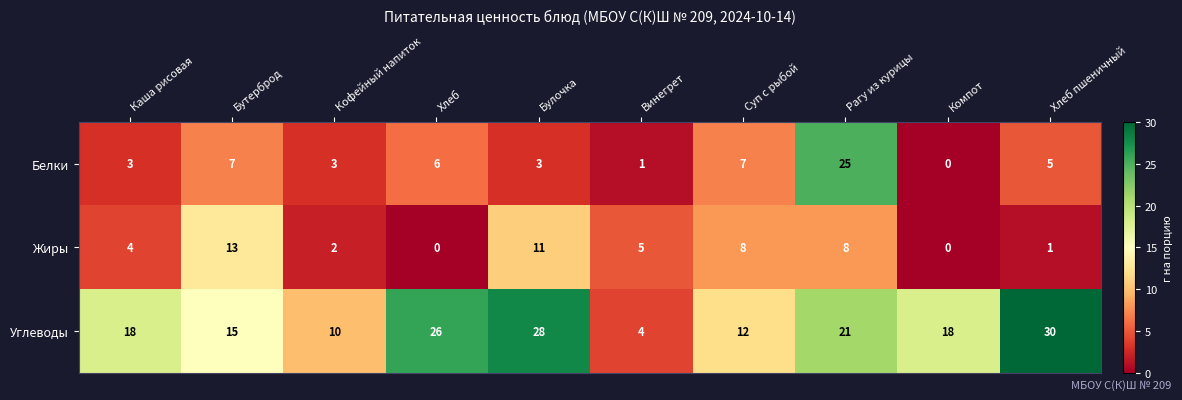

Between Каша рисовая and Рагу из курицы, which series saw the biggest shift?

Белки